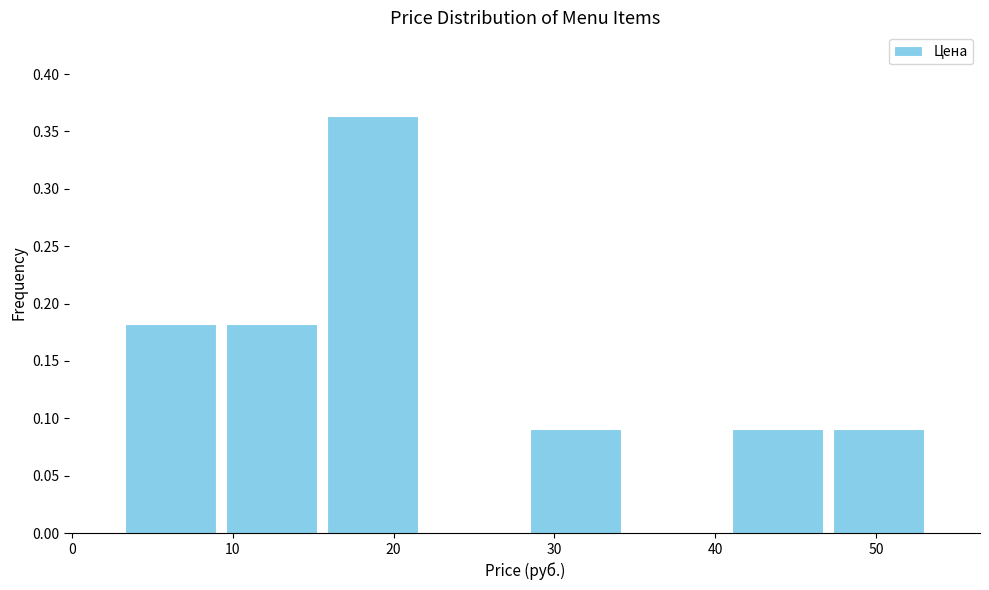

Over which range of the x-axis is the bar tallest?

16 to 22